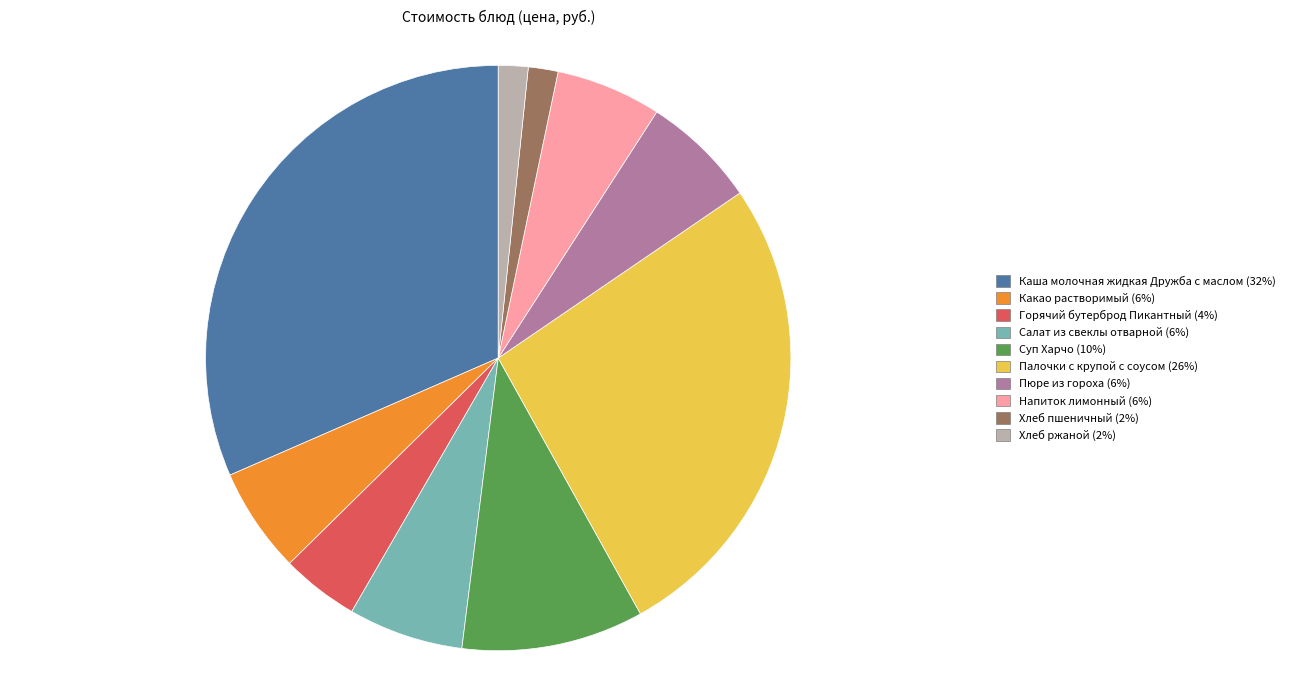

The Палочки с крупой с соусом slice represents 26% of the pie. True or false?

True